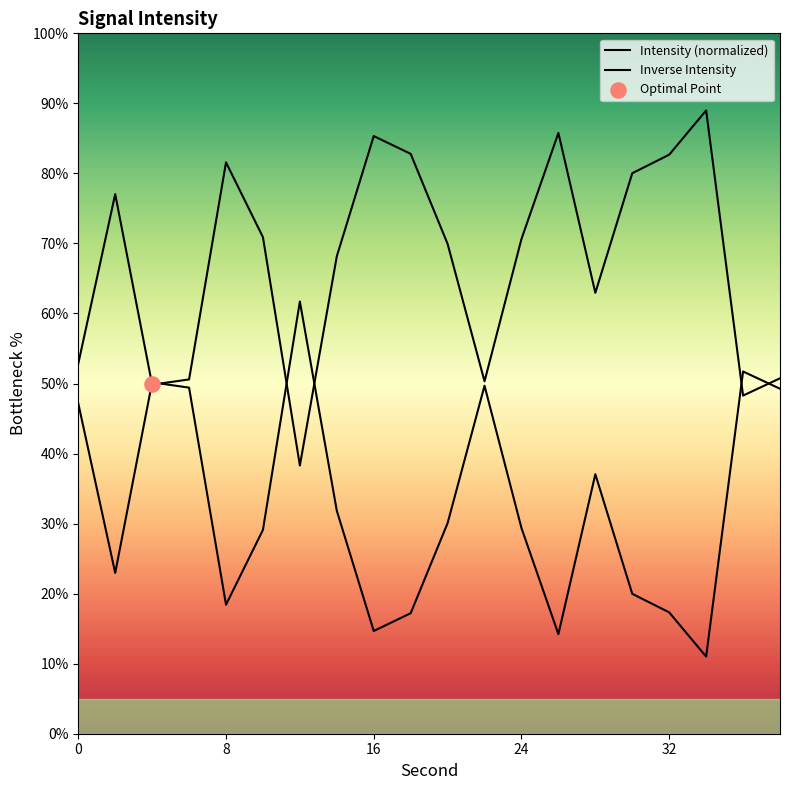

Approximately how many times larger is the value at 12 compared to 24?

2.1